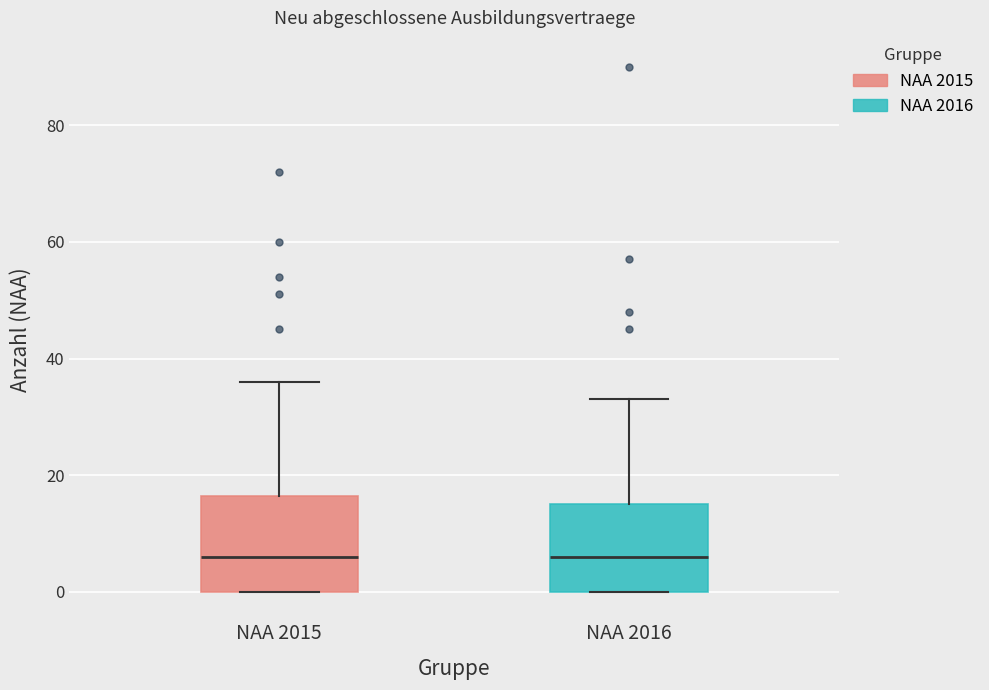

Reading left to right, transcribe this box plot: for each box, give where its median line is, the range the box spans, and where its two whiskers end, as read against the y-axis. The values are not printed on the chart, so give them approximately, as read against the axis.

NAA 2015: median 6, box 0 to 16, whiskers 0 to 36
NAA 2016: median 6, box 0 to 16, whiskers 0 to 34